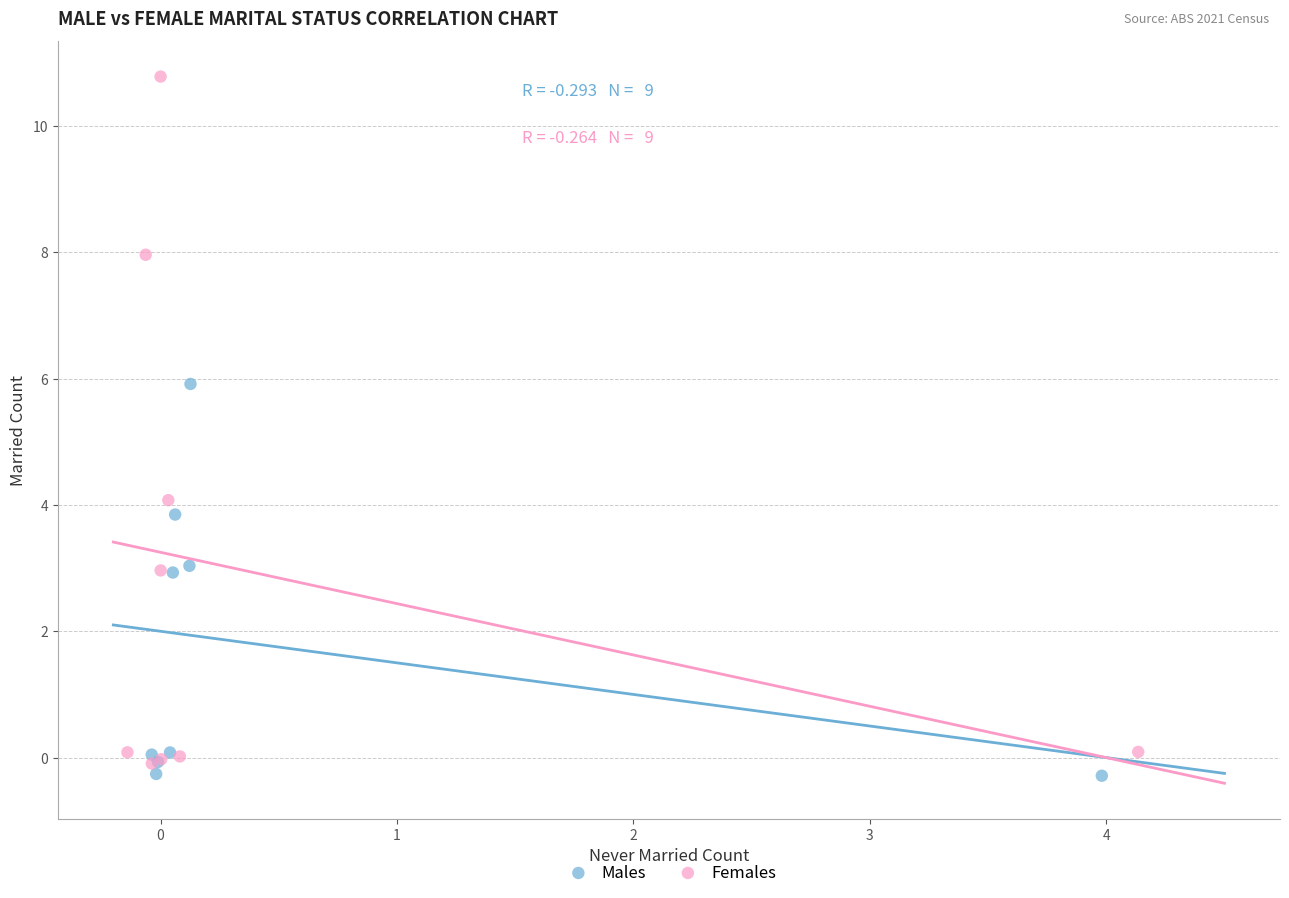

Which series has the widest spread of Y values?

Females